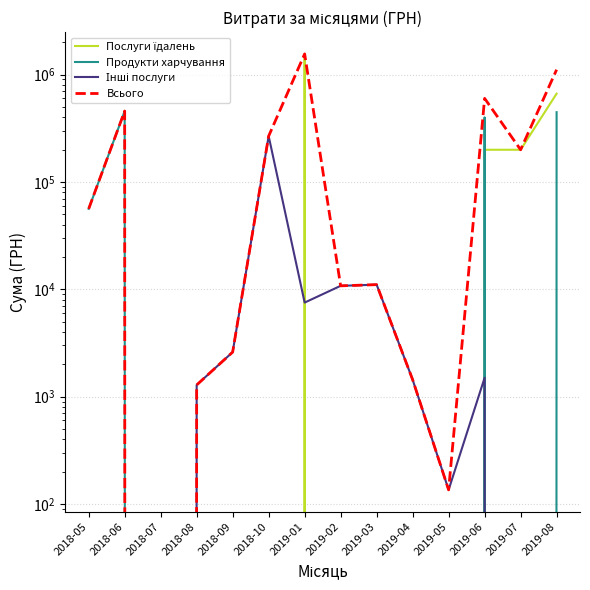

Reading right to left, transcribe all the data shown in this chart.

Послуги їдалень: 663368.8	199190.2	199190.2	0.0	0.0	0.0	0.0	1547860.4	0.0	0.0	0.0	0.0	0.0	0.0
Продукти харчування: 445915.7	0.0	399053.2	0.0	0.0	0.0	0.0	0.0	0.0	0.0	0.0	0.0	456922.1	56100.0
Інші послуги: 0.0	0.0	1500.0	135.5	1440.0	11041.9	10765.9	7518.0	267000.0	2599.8	1284.0	0.0	0.0	0.0
Всього: 1109284.5	199190.2	599743.4	135.5	1440.0	11041.9	10765.9	1555378.4	267000.0	2599.8	1284.0	0.0	456922.1	56100.0